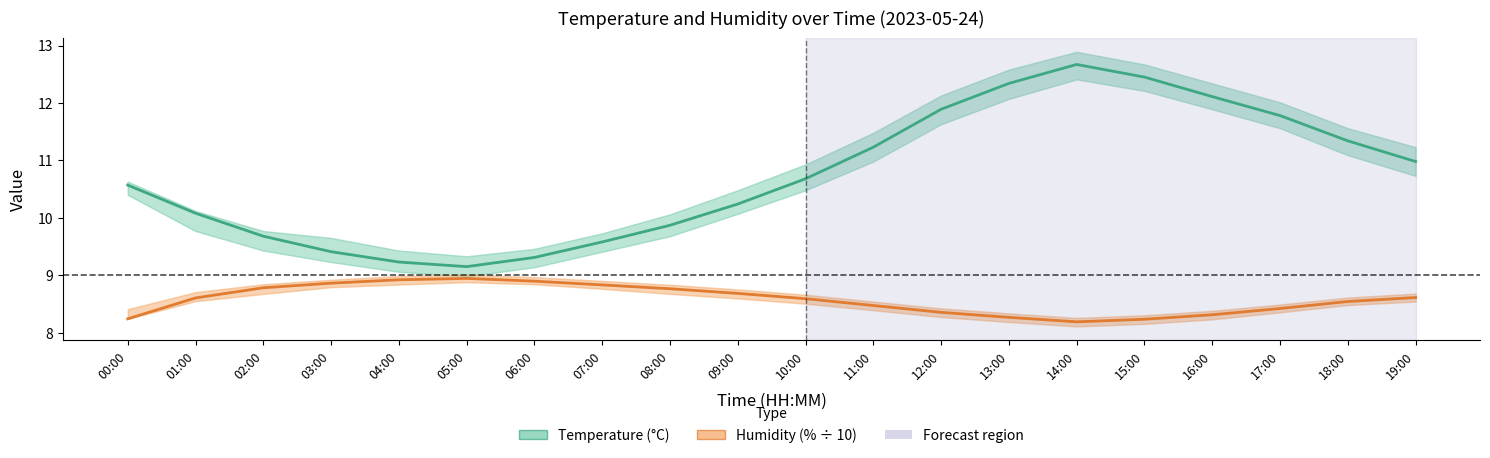

What is the difference between the maximum and second lowest values in the Temperature (°C) series?

3.4